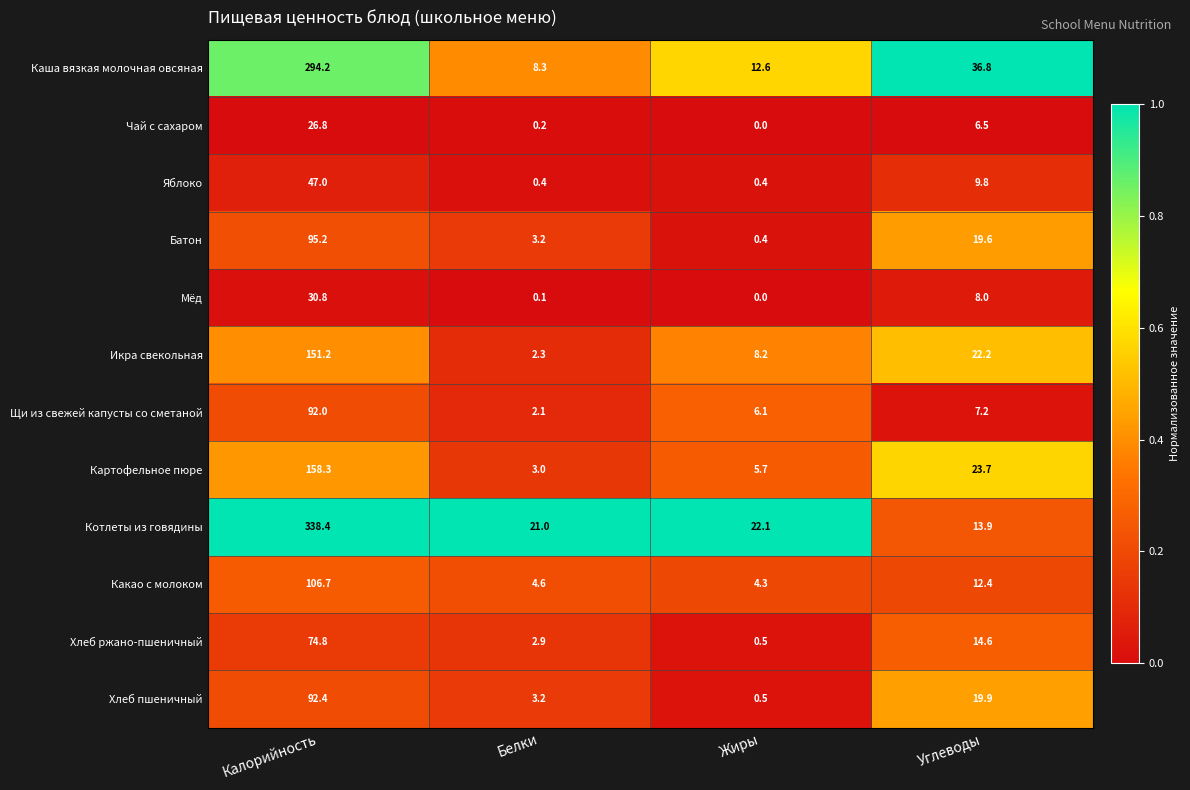

What is the difference between the highest and lowest values at Калорийность?

311.6